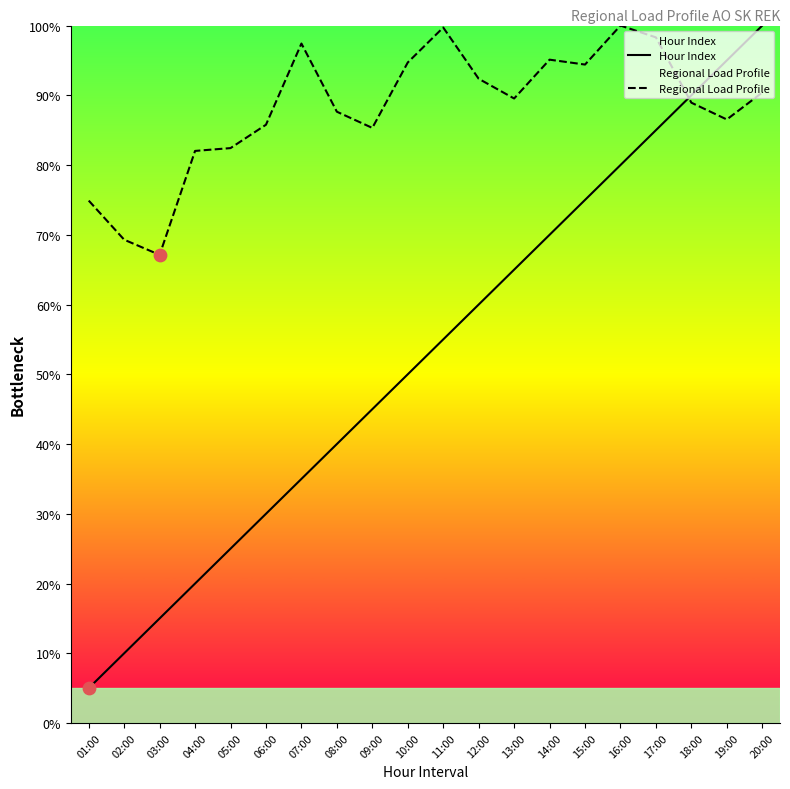

Which series contains the highest Y value?

Hour Index